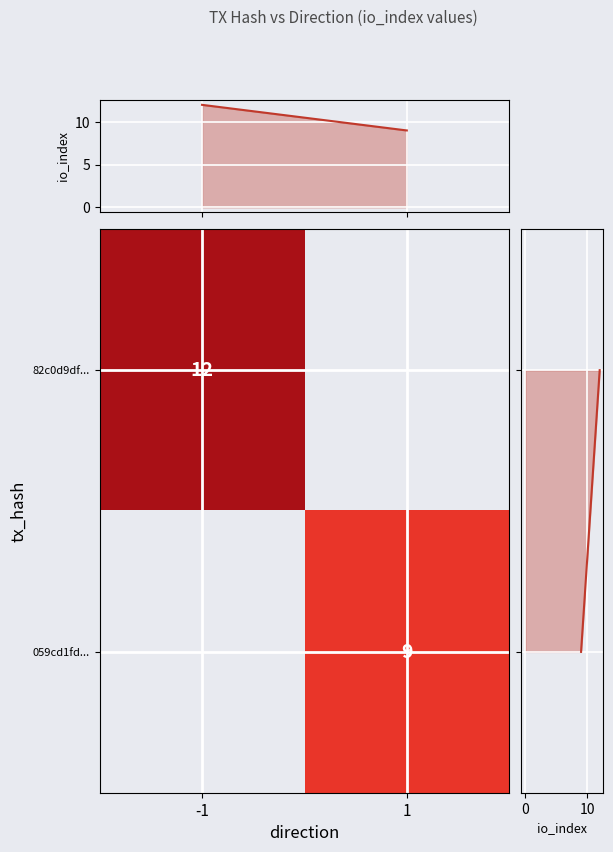

At which category does the chart reach its minimum across all series?

1